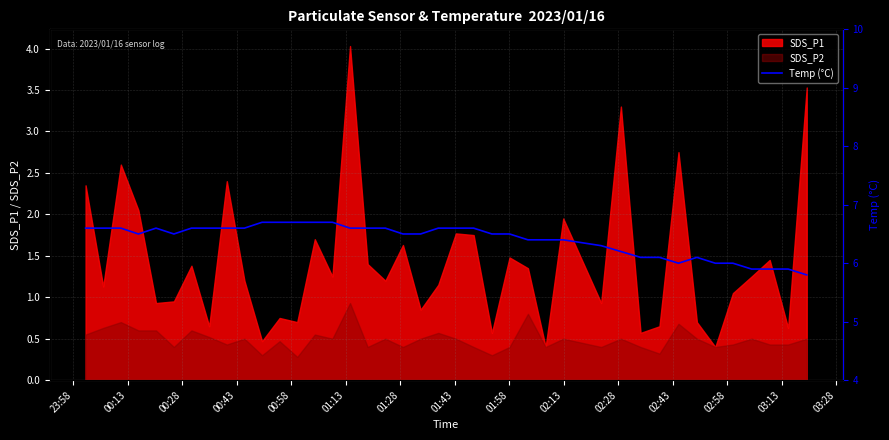

What is the highest value of the SDS_P1 series?

4.0